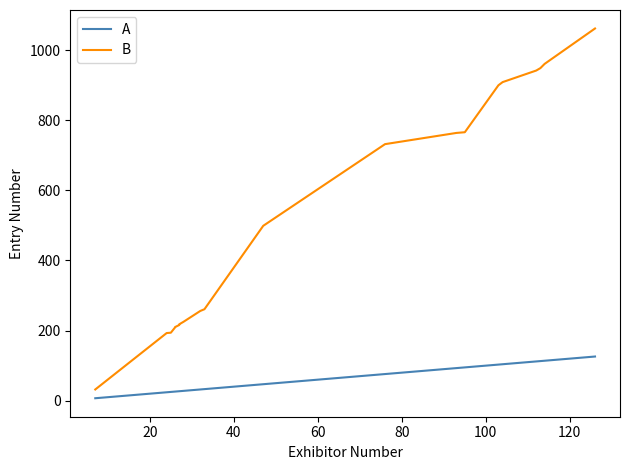

Rank the series at 100 from lowest to highest value.

A, B